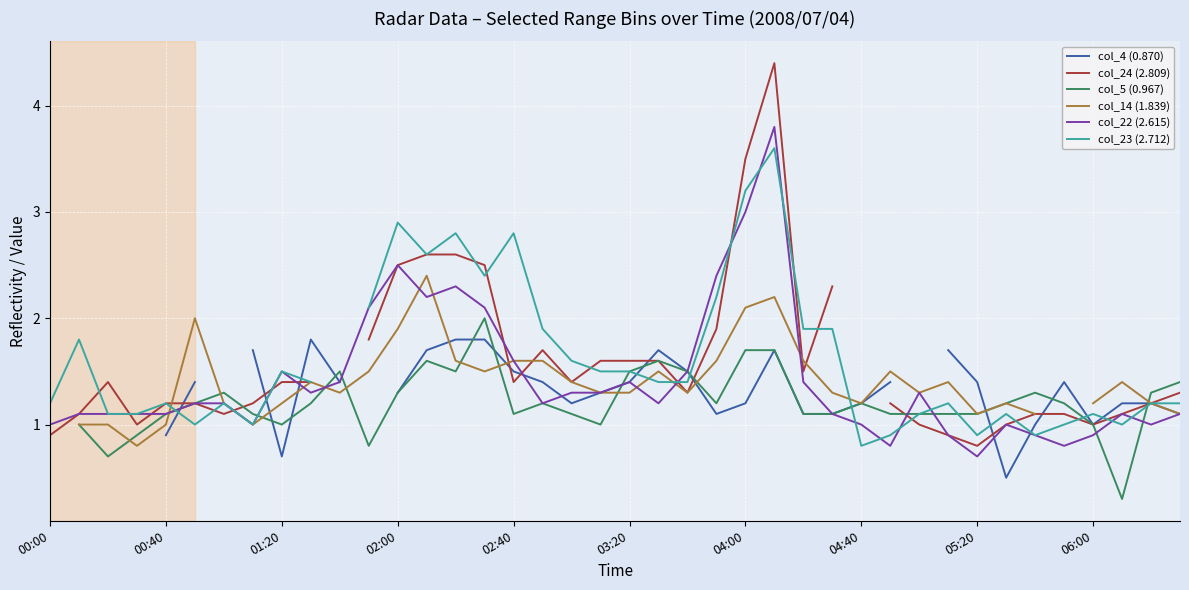

What is the greatest value displayed?

4.4